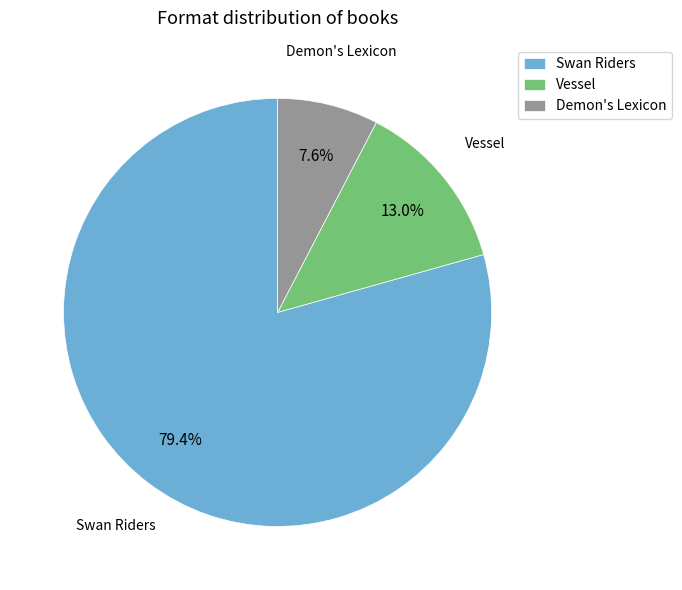

Which category accounts for the majority?

Swan Riders